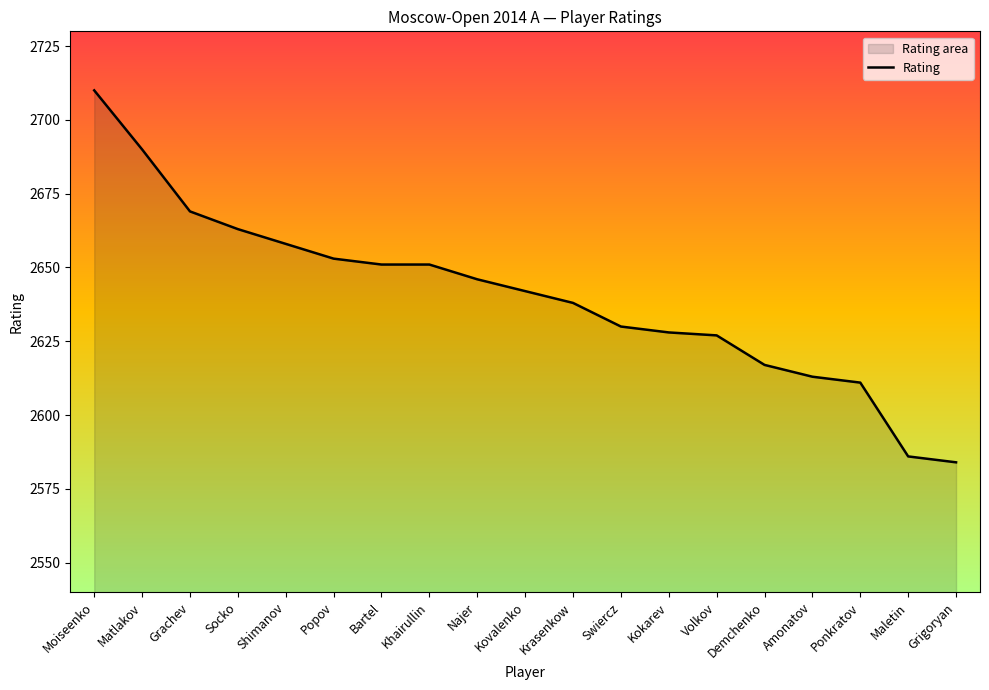

What is the difference between the values at Matlakov and Maletin?

104